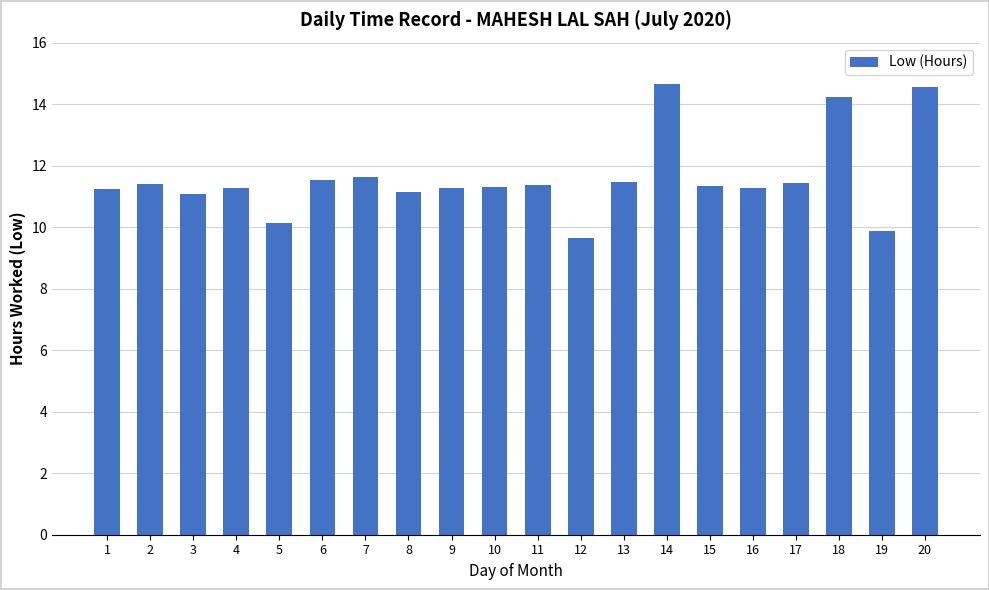

What is the smallest value displayed?

9.7